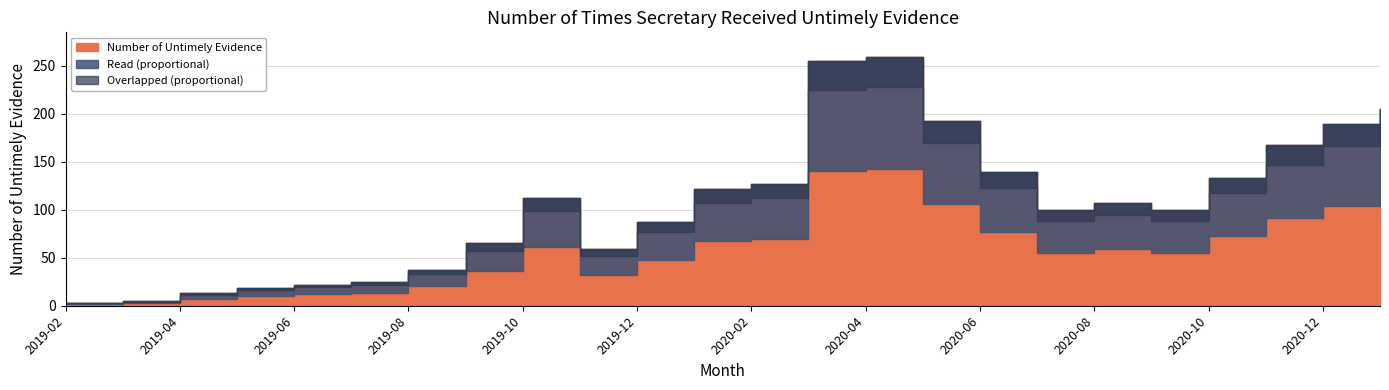

Reading left to right, transcribe all the data shown in this chart.

3	5	13	19	22	25	37	65	112	59	87	122	127	255	259	193	139	100	107	100	133	167	189	205